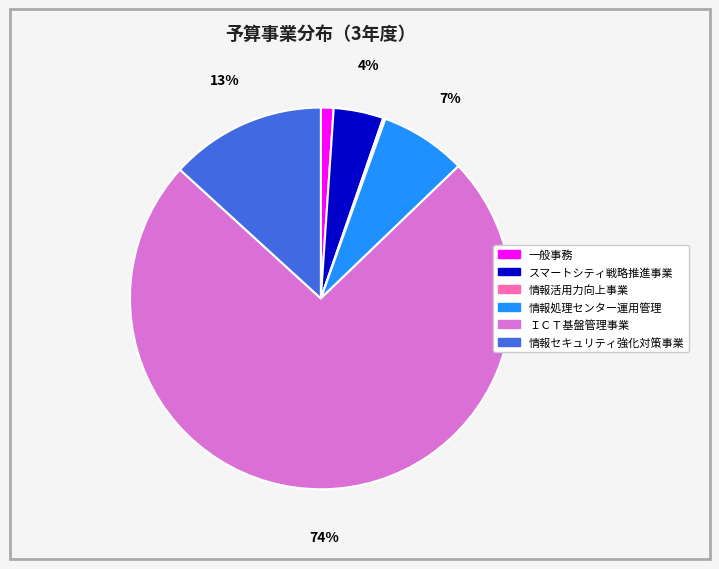

To the nearest percent, what percentage of the pie is 情報セキュリティ強化対策事業?

13%